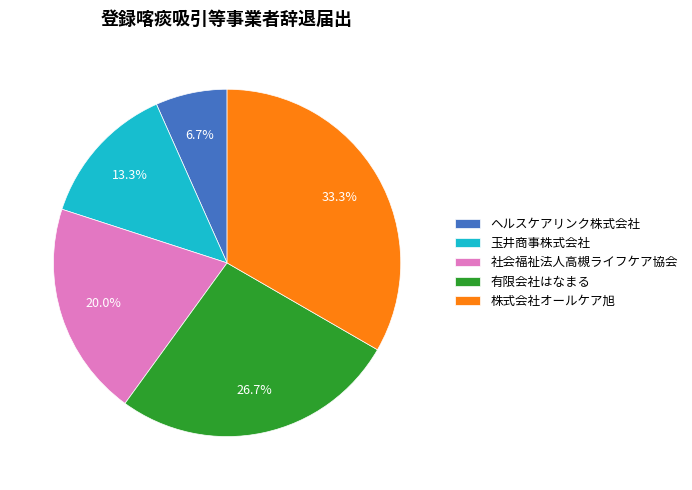

Which slice is the smallest?

ヘルスケアリンク株式会社